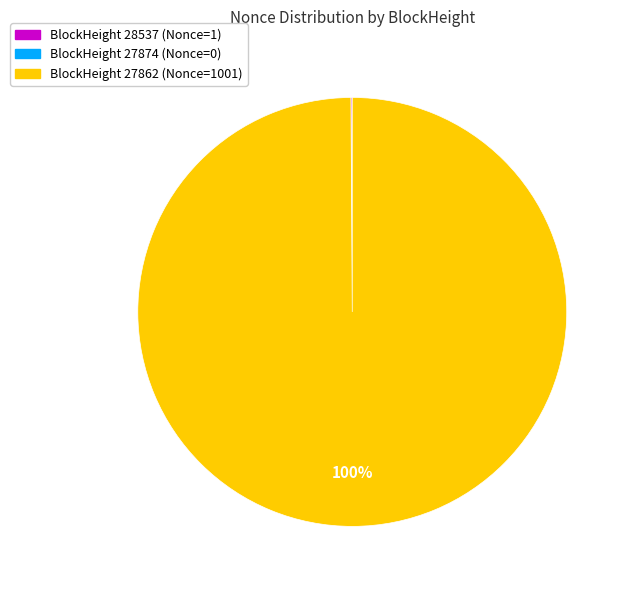

To the nearest percent, what is the average slice percentage?

33%